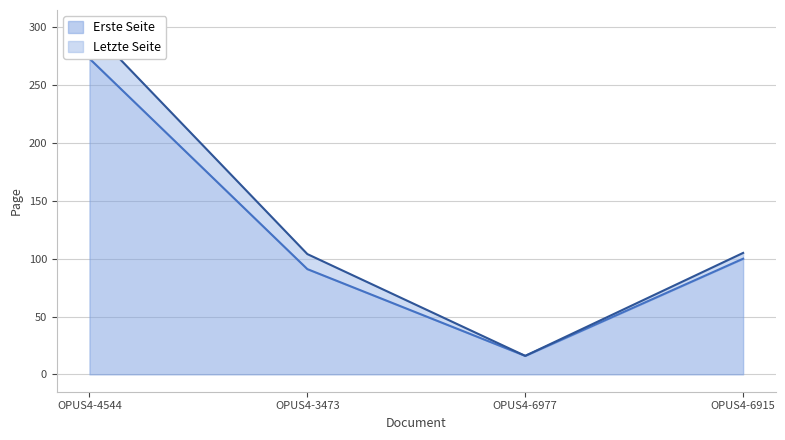

How many data points in Erste Seite are less than 100?

2